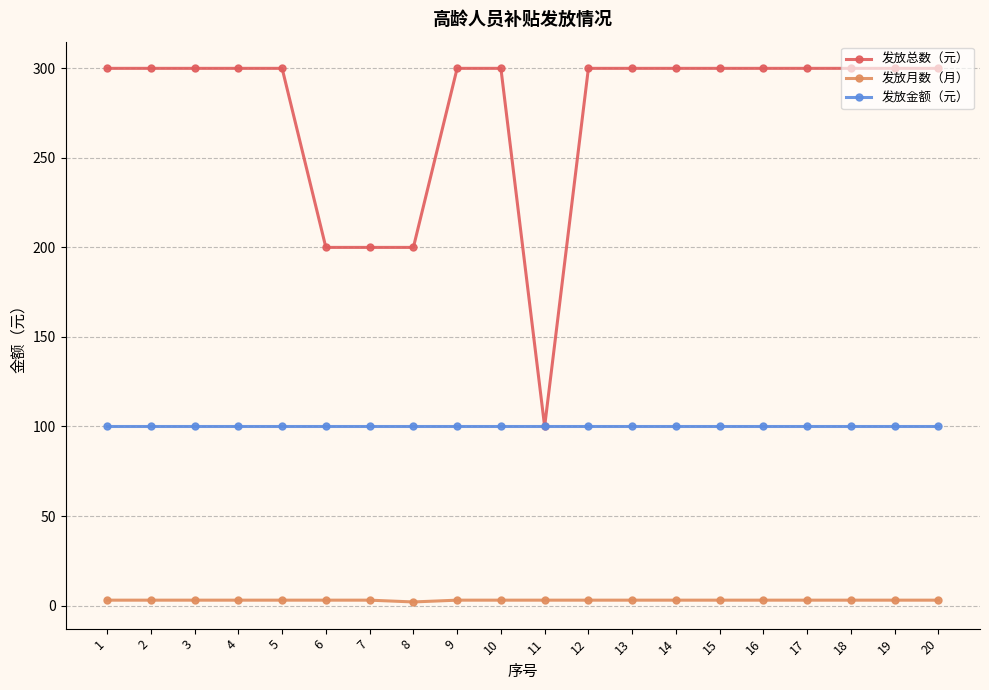

Which series has the largest range (max minus min)?

发放总数（元）